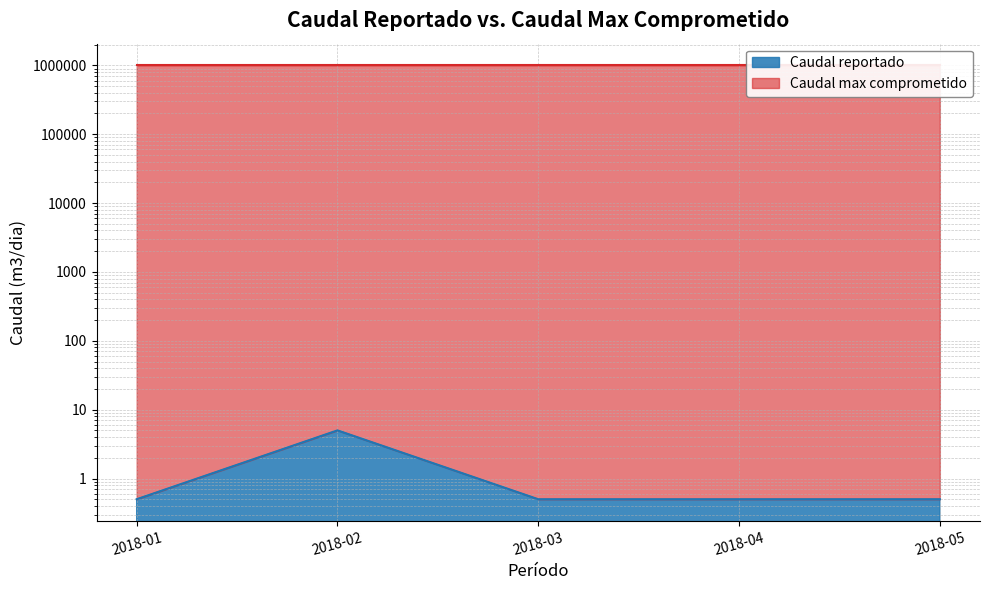

What is the smallest value displayed?

0.5